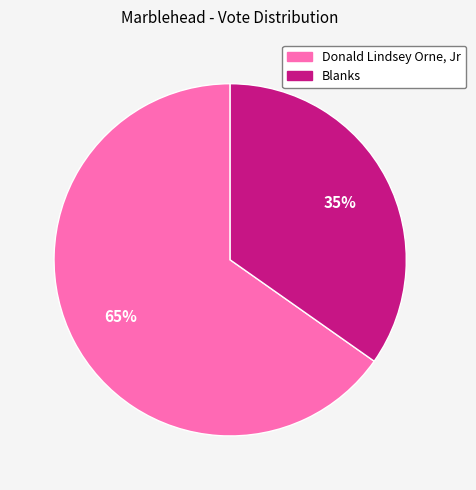

Is there a majority slice in this chart?

Yes